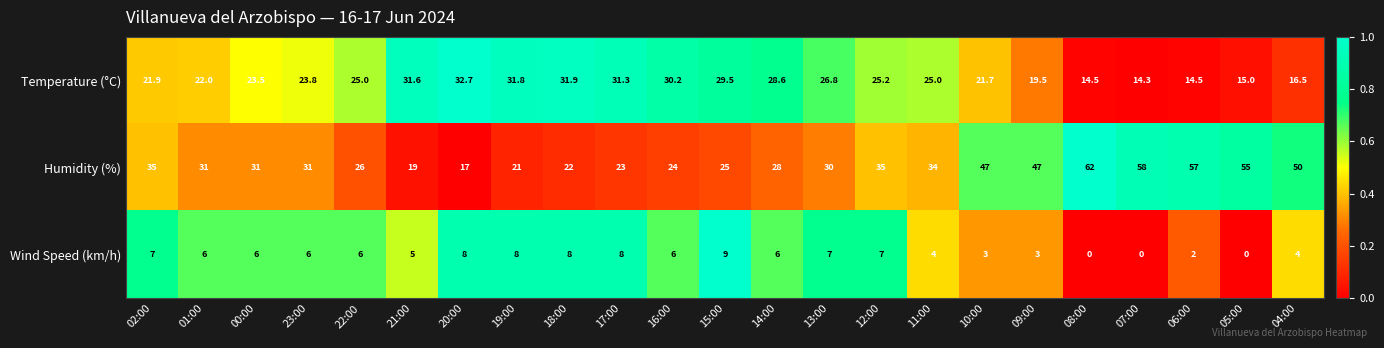

At which label does Humidity (%) reach its peak?

08:00